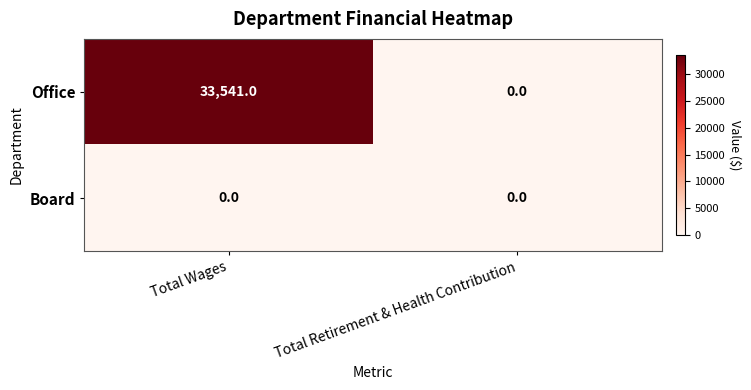

How many categories are shown in the chart?

2